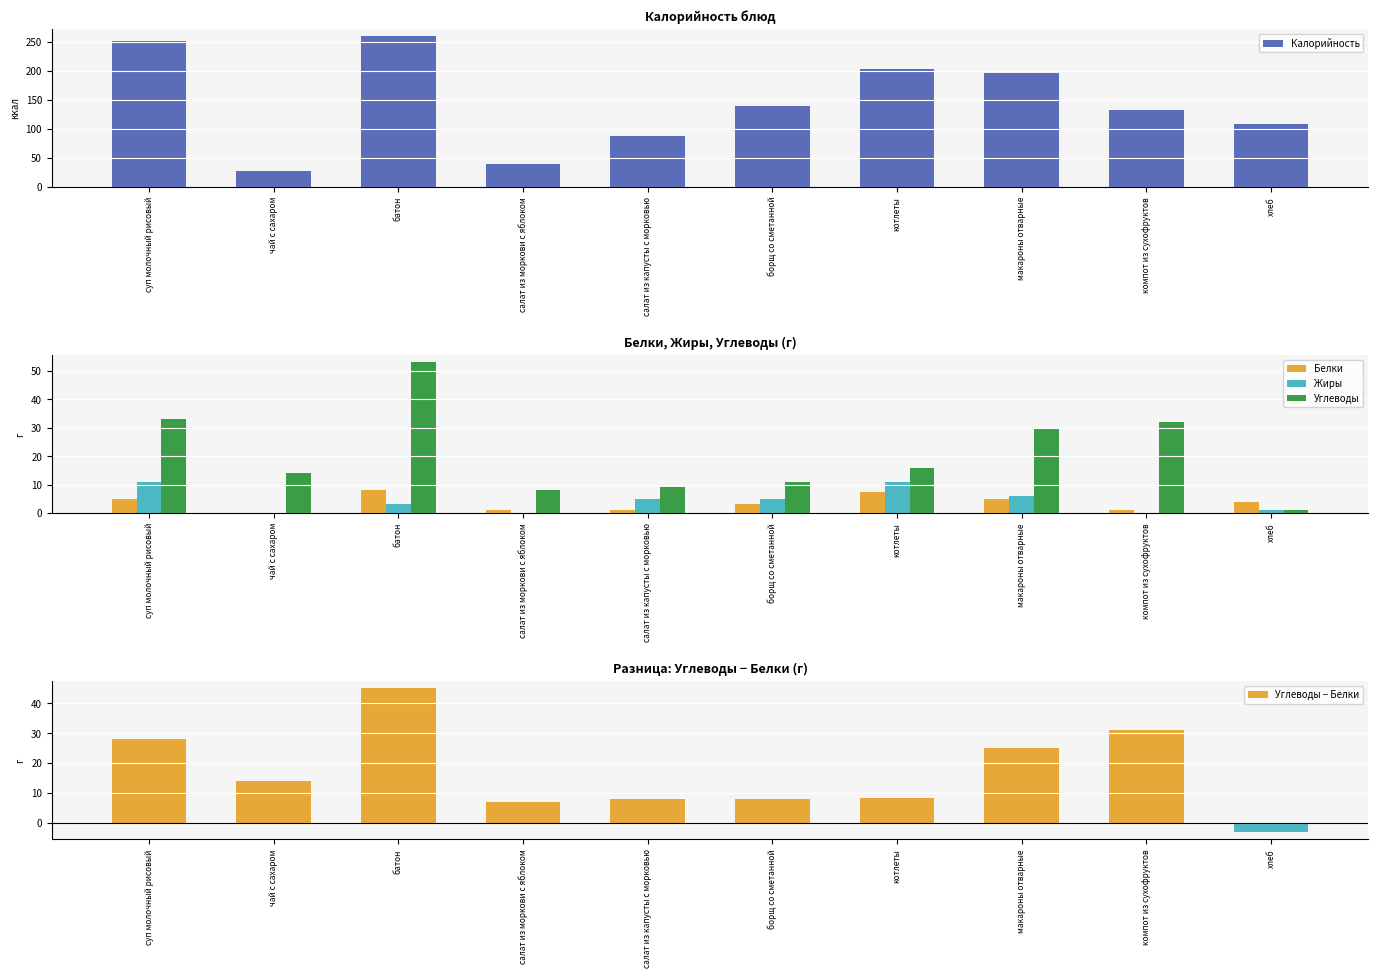

What is the difference between the highest and lowest values at борщ со сметанной?

136.0